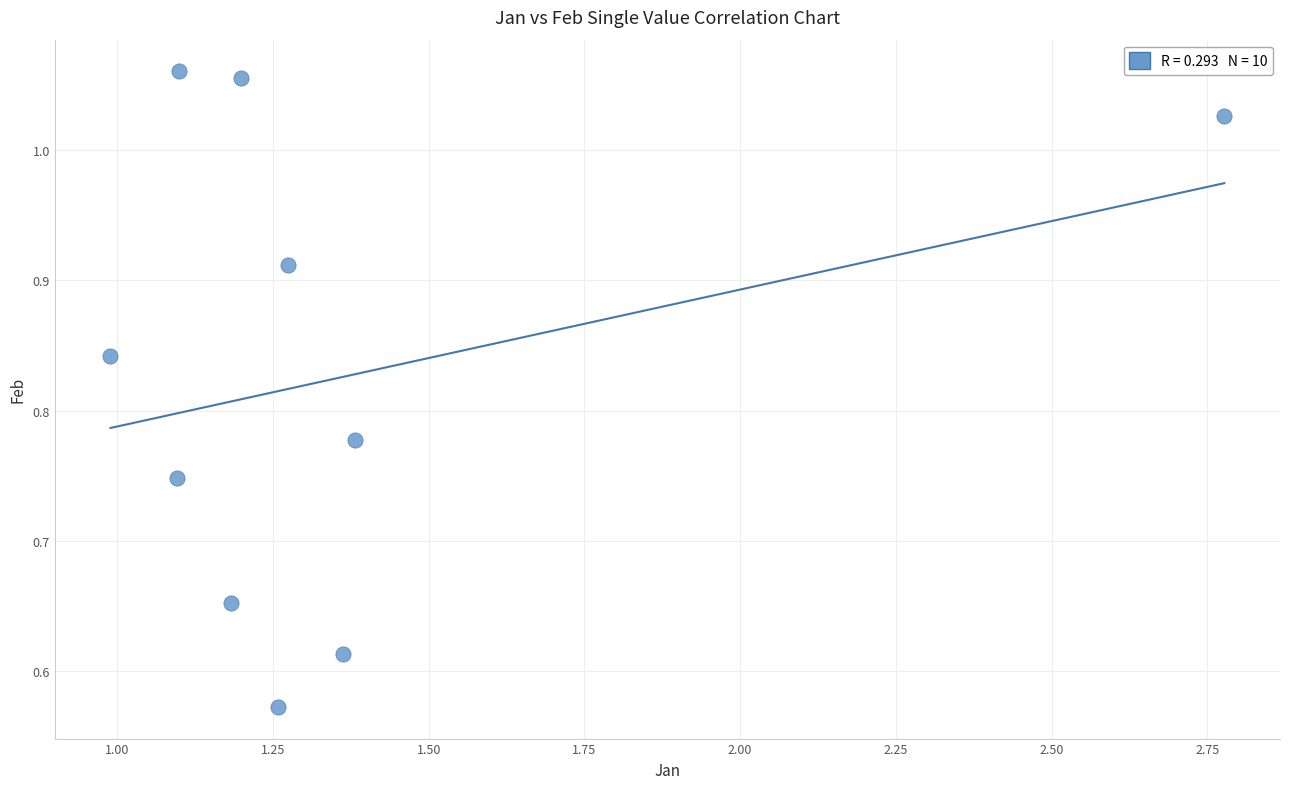

What is the range of Y values (max minus min)?

0.5